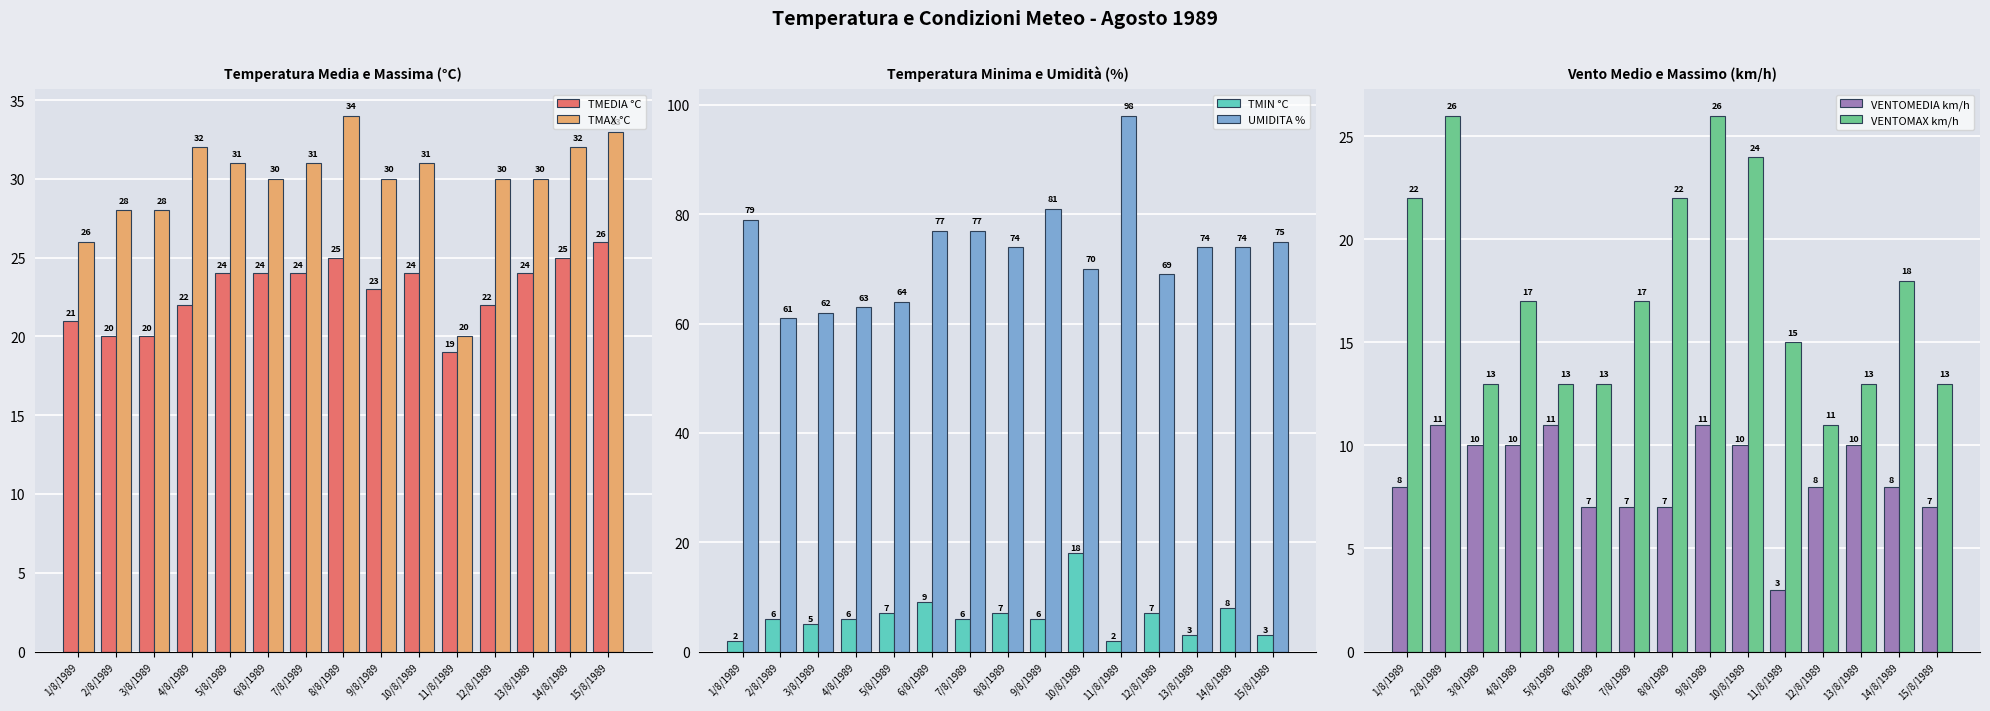

What are all the series names shown in the legend?

TMEDIA °C, TMAX °C, TMIN °C, UMIDITA %, VENTOMEDIA km/h, VENTOMAX km/h